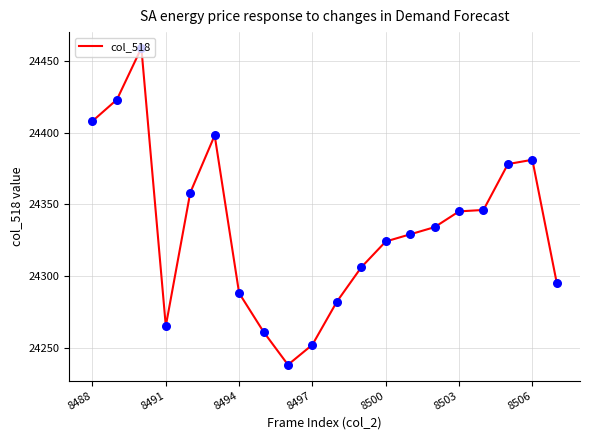

What is the maximum value shown in the chart?

24459